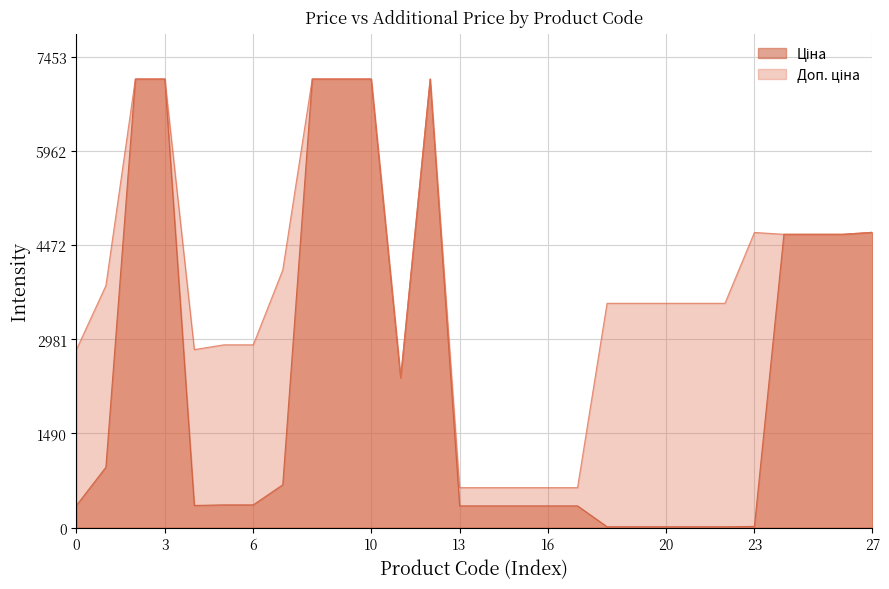

The value of Доп. ціна at 231321589 is 6057.0. True or false?

False